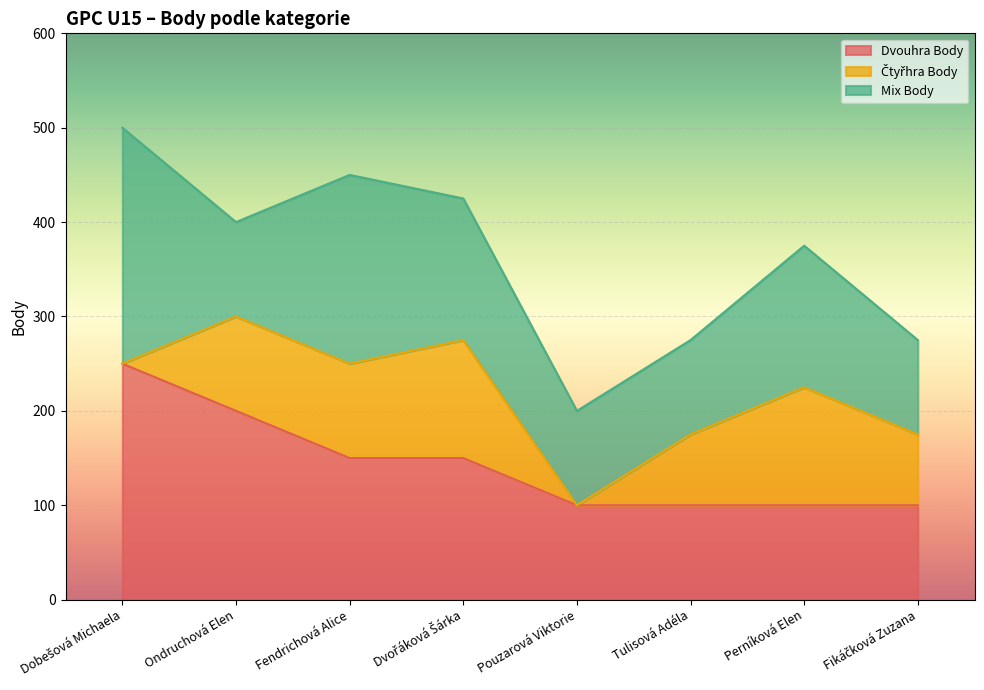

Which series has the largest total across all categories?

Dvouhra Body